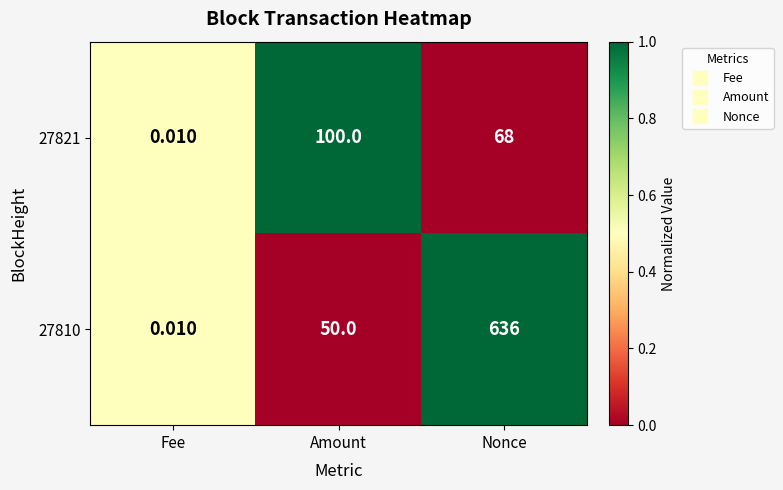

Where is 27810 nearest to the value 318?

Amount